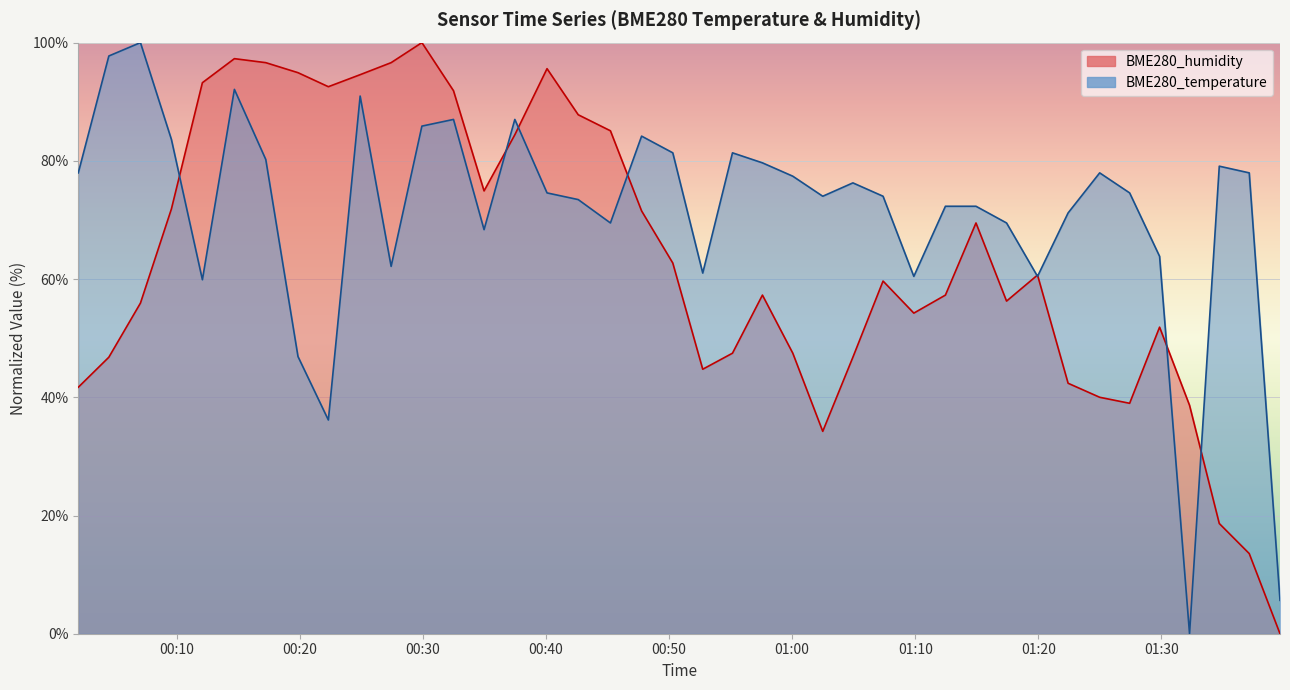

How many categories are shown in the chart?

40